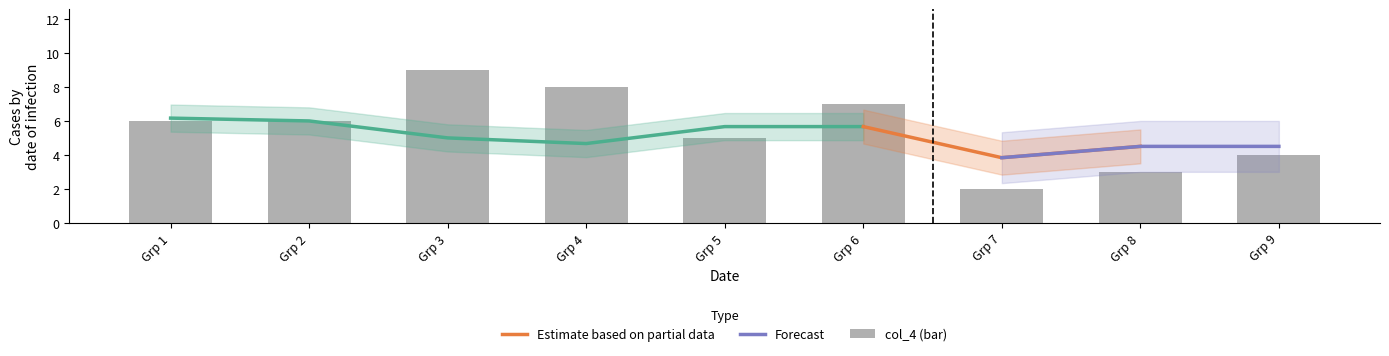

Which series has the largest total across all categories?

col_4